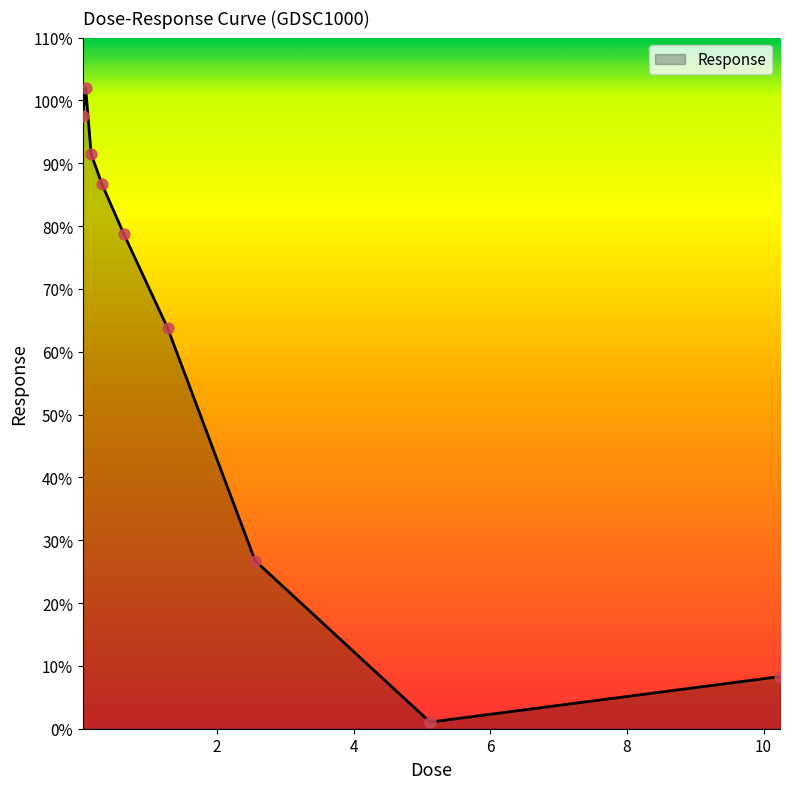

What is the maximum value shown in the chart?

102.0